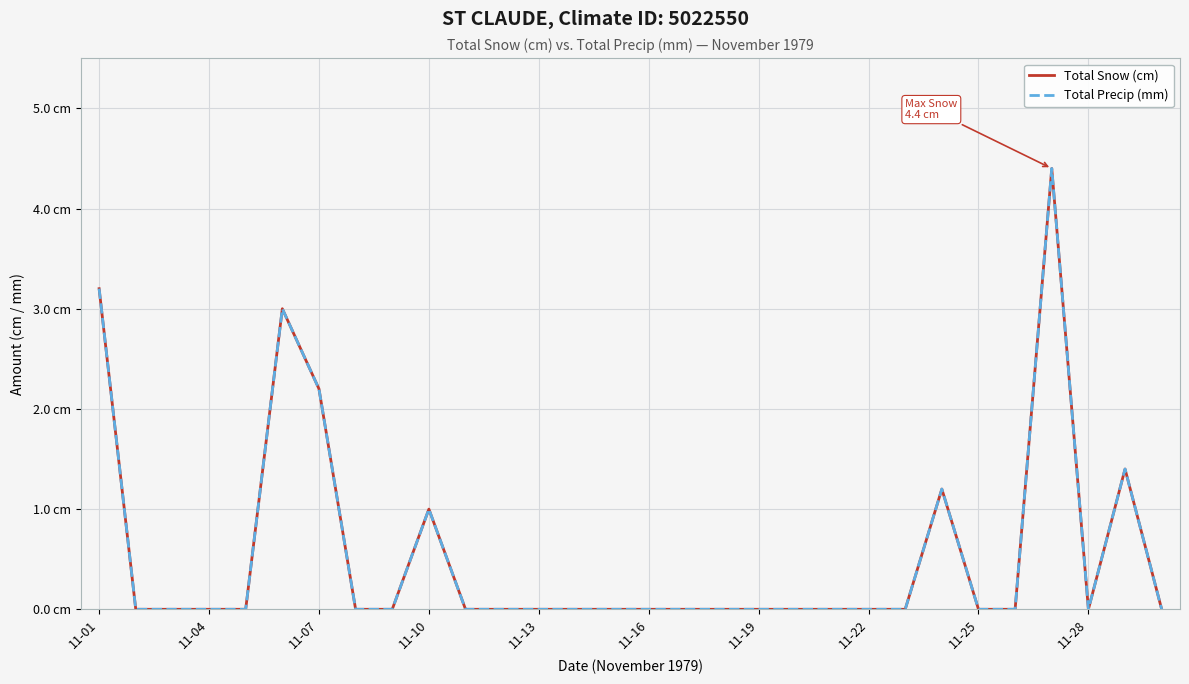

Is this an area chart (filled region under the line)?

No